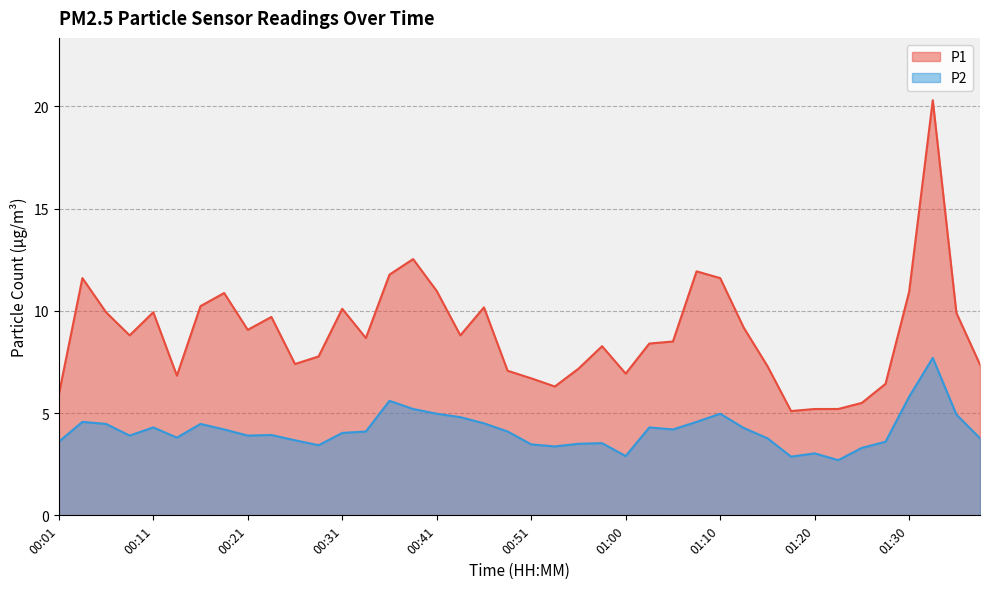

What is the label of the 36th point from the right?

00:11